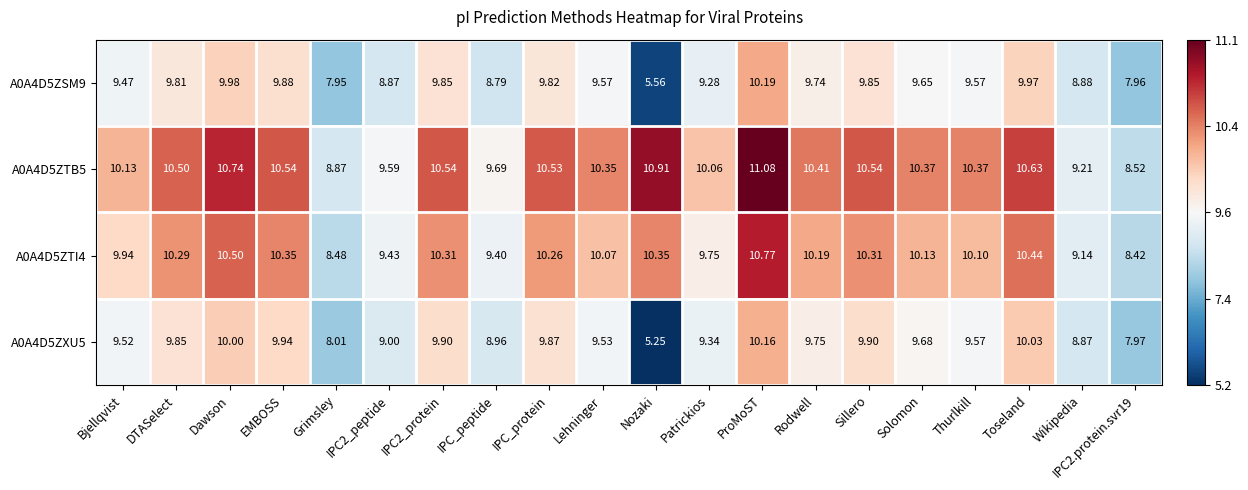

At which category does the chart reach its peak across all series?

ProMoST